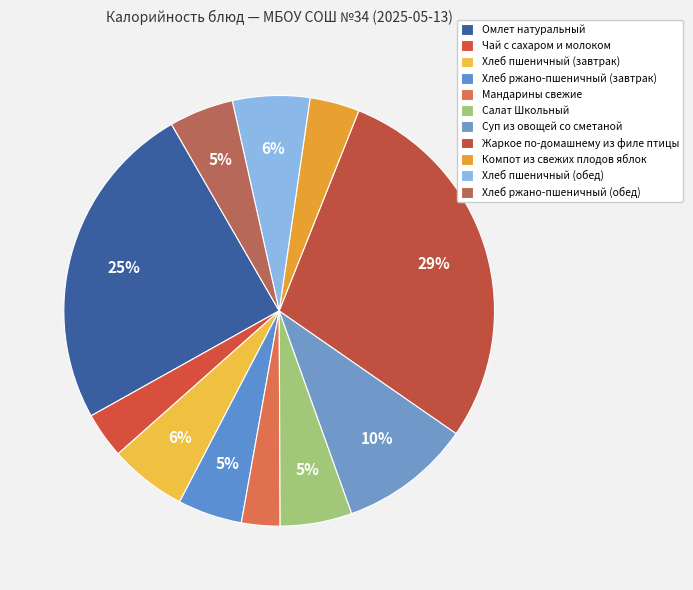

Which slice is the smallest?

Мандарины свежие